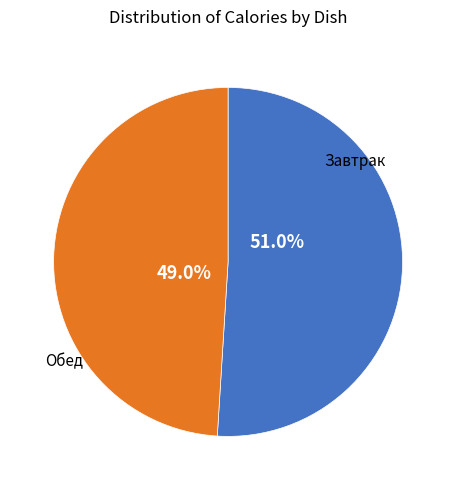

Does any single category account for the majority?

Yes